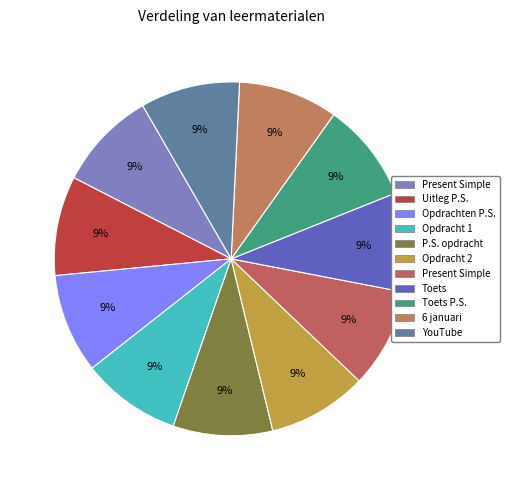

Count the number of slices in the pie.

11